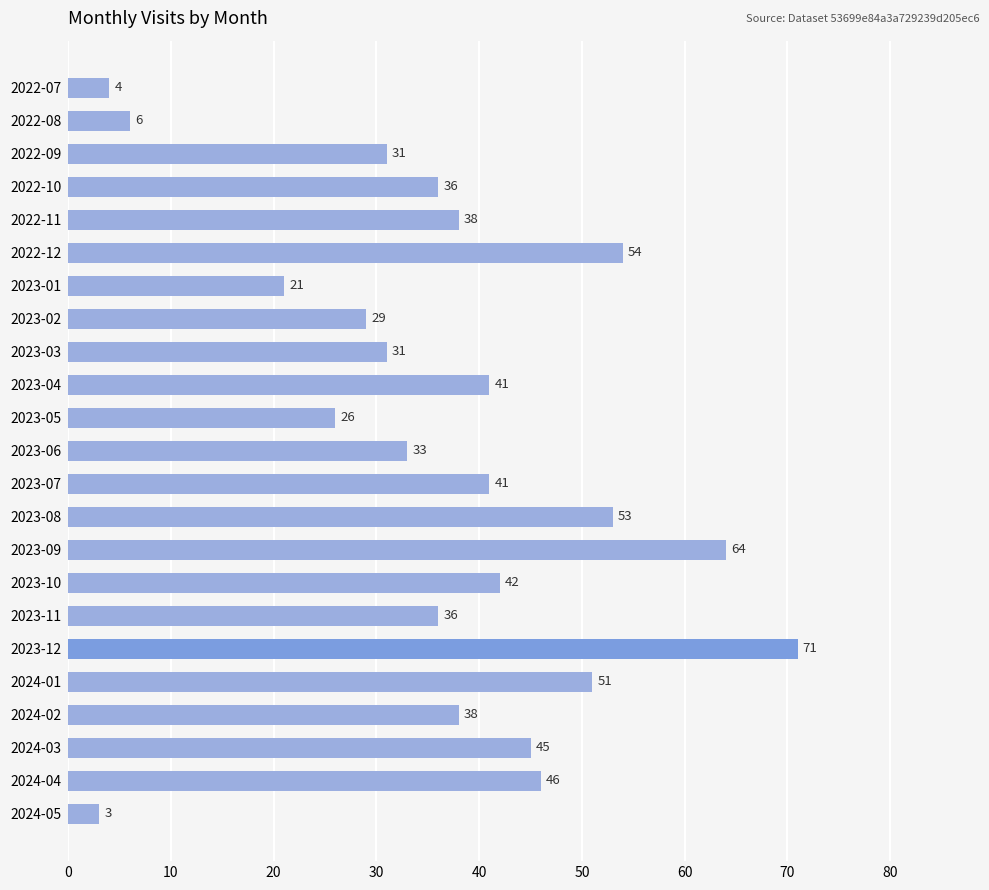

What value does the data have at 2022-08, to the nearest 5?

5